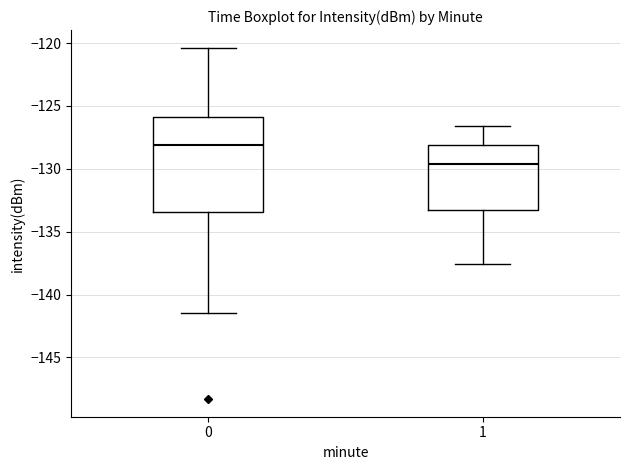

Which box has the highest median line?

0